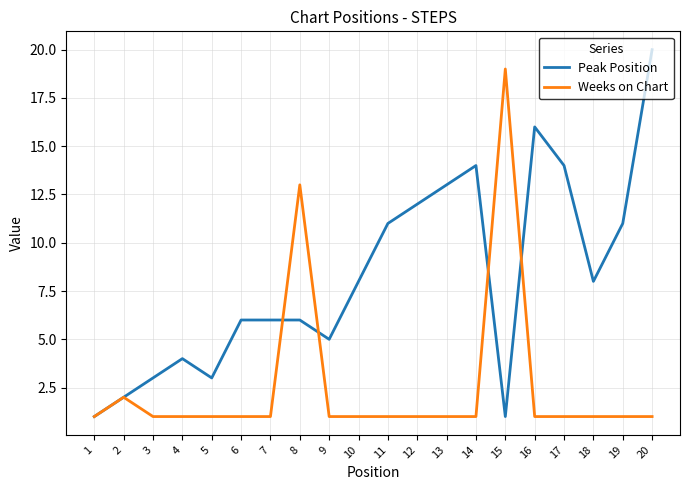

Rank the series by their maximum value, from highest to lowest.

Peak Position, Weeks on Chart